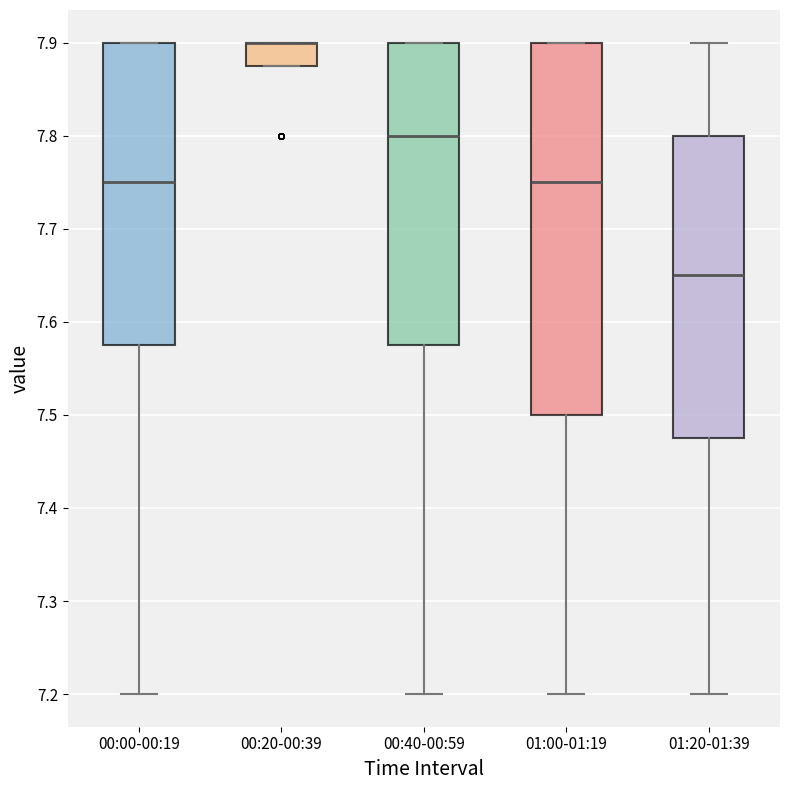

Where does the lower whisker of the box for 00:00-00:19 end on the y-axis? The values are not printed on the chart, so give them approximately, as read against the axis.

7.20